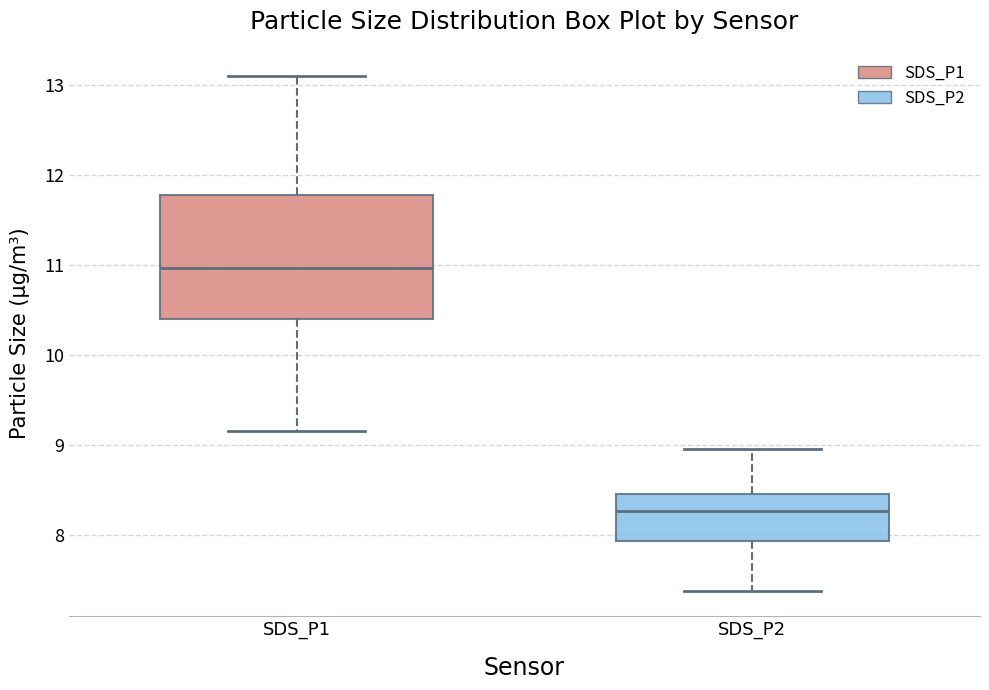

Which box is the tallest, from its lower edge to its upper edge?

SDS_P1